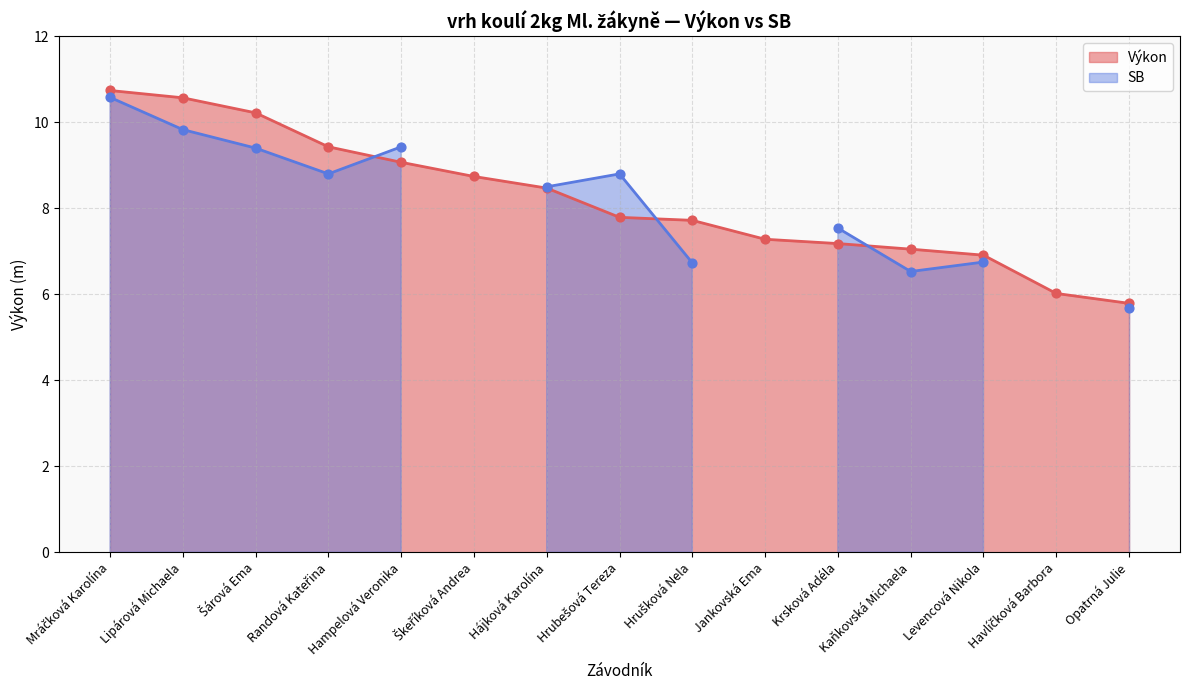

What is the change in value from Krsková Adéla to Opatrná Julie?

-1.4